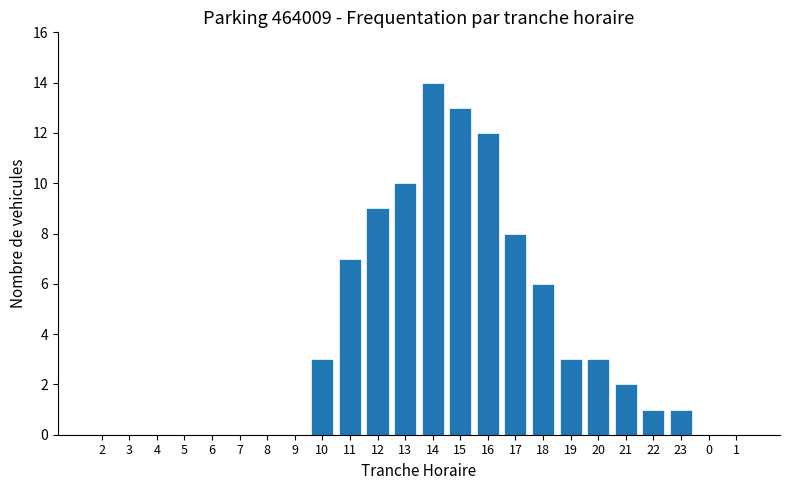

What is the sum of all values?

92